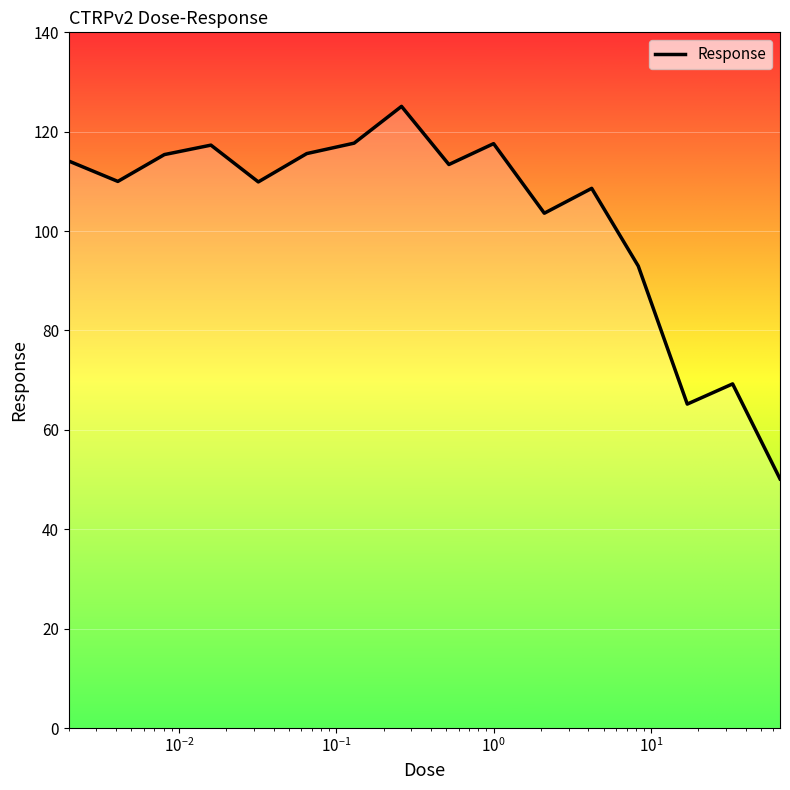

What is the minimum value shown in the chart?

50.1